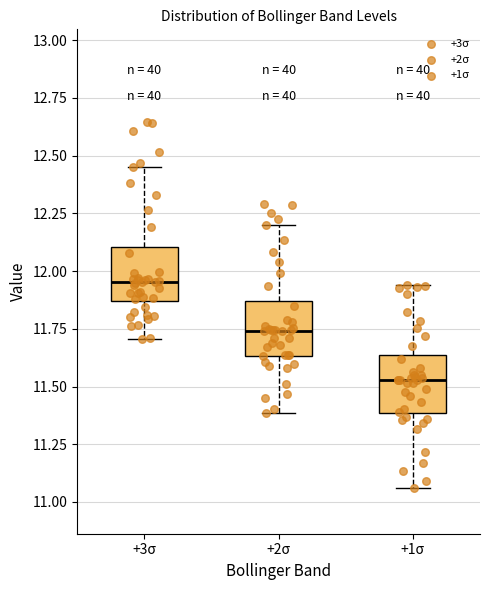

Reading left to right, transcribe this box plot: for each box, give where its median line is, the range the box spans, and where its two whiskers end, as read against the y-axis. The values are not printed on the chart, so give them approximately, as read against the axis.

+3σ: median 11.95, box 11.85 to 12.10, whiskers 11.70 to 12.45
+2σ: median 11.75, box 11.65 to 11.85, whiskers 11.40 to 12.20
+1σ: median 11.55, box 11.40 to 11.65, whiskers 11.05 to 11.95